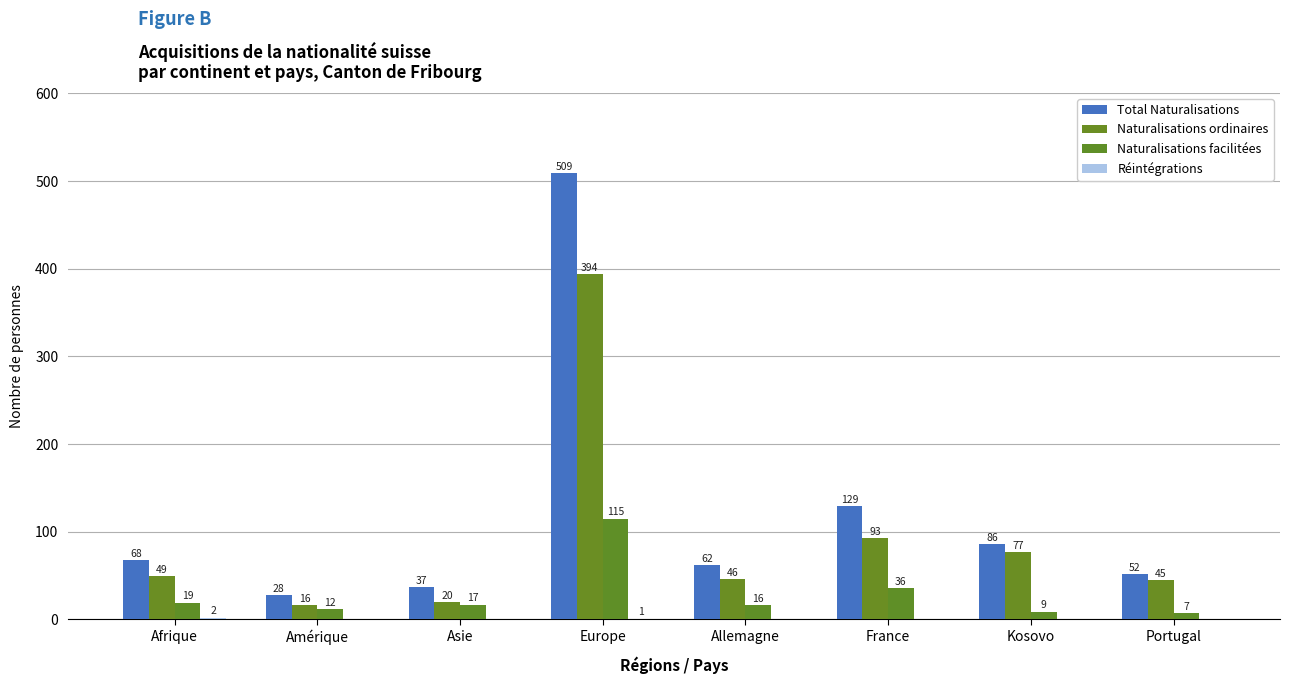

The value of Naturalisations facilitées at Afrique is 19. True or false?

True